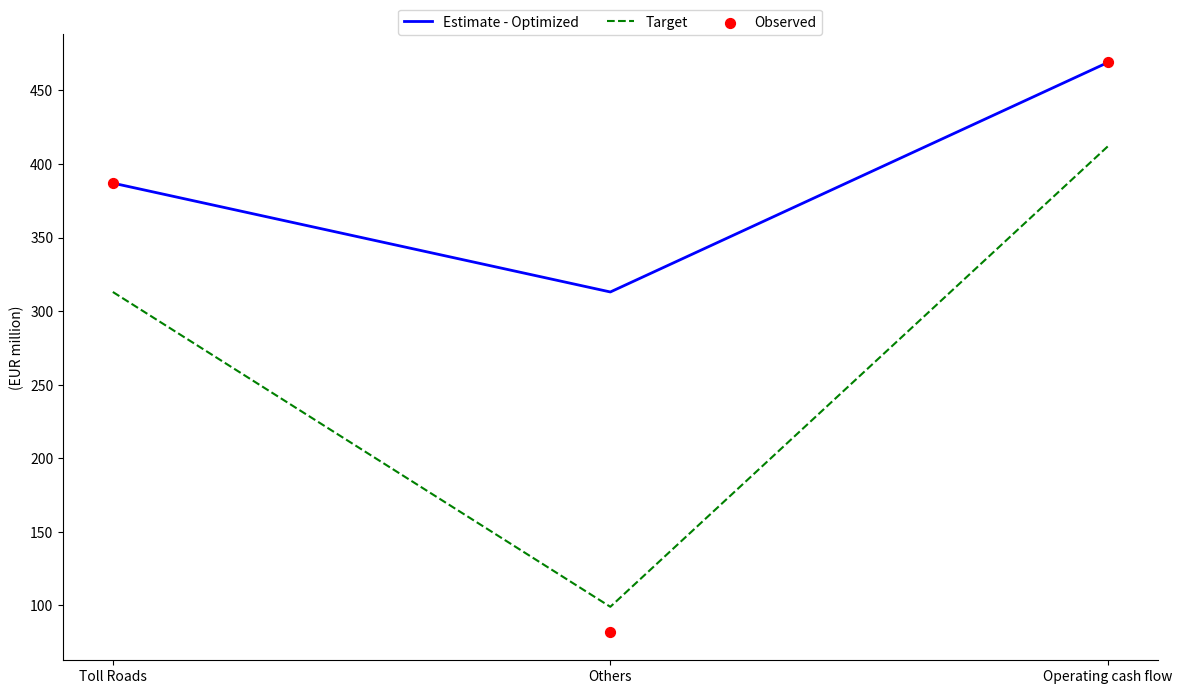

What is the total value across all series at Others?

494